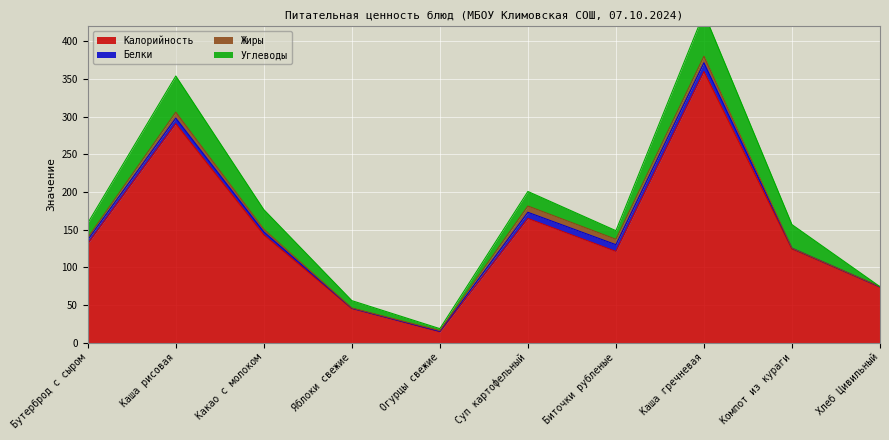

True or false: Белки and Калорийность intersect in this chart.

False